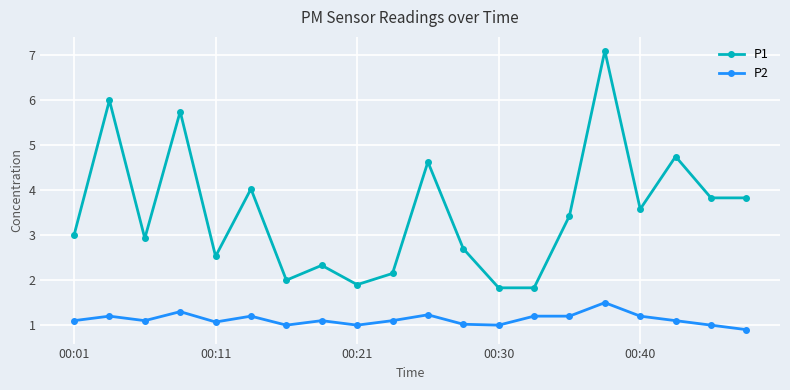

Which series has the widest spread of values?

P1